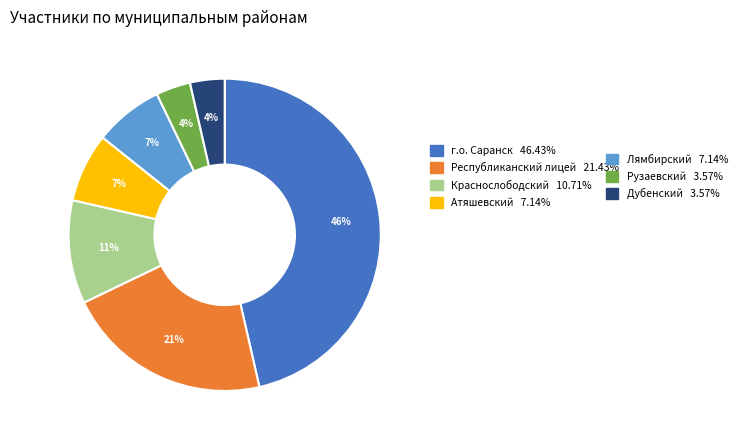

How many segments does this pie chart have?

7